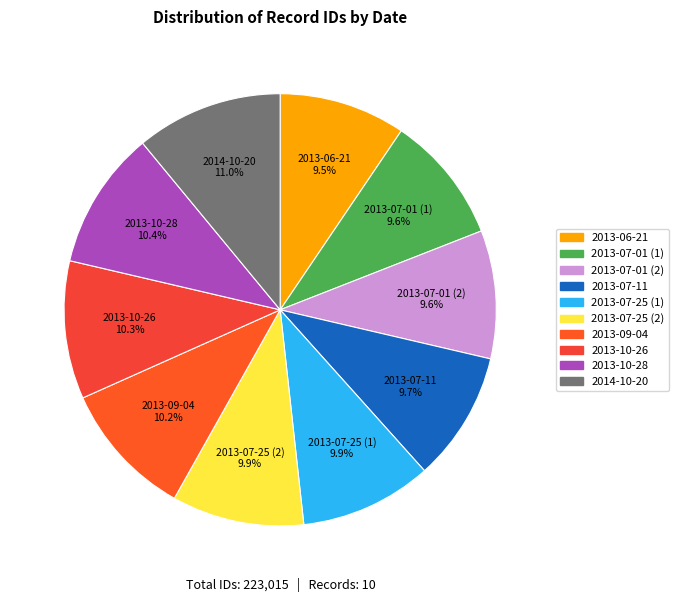

What percentage is the 2013-10-26 slice, to the nearest percent?

10%